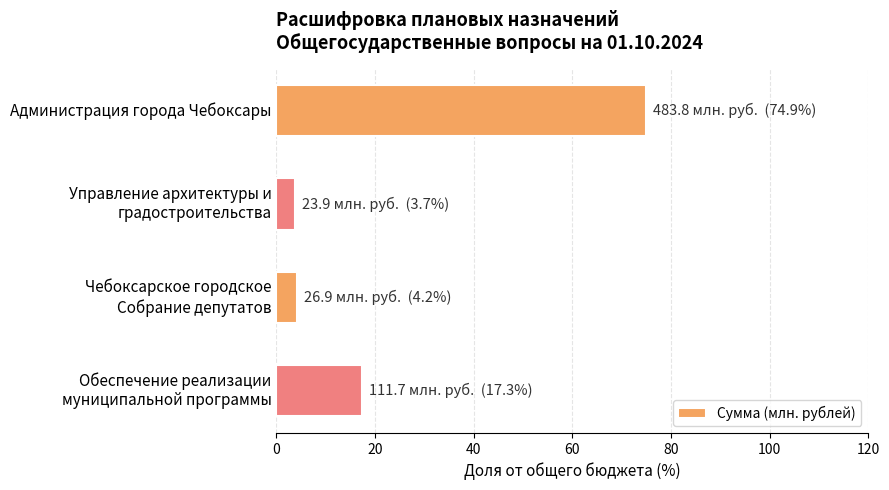

What is the difference between the maximum and minimum values?

71.2